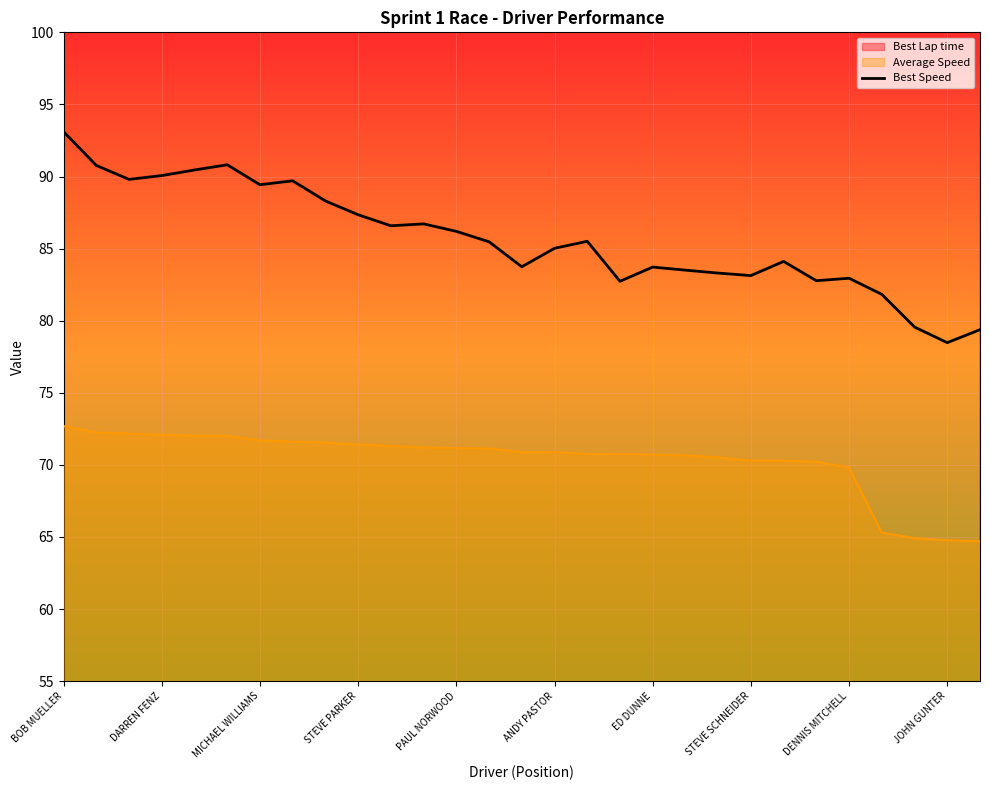

How many interior local peaks (higher than both neighbors) does the data have?

7